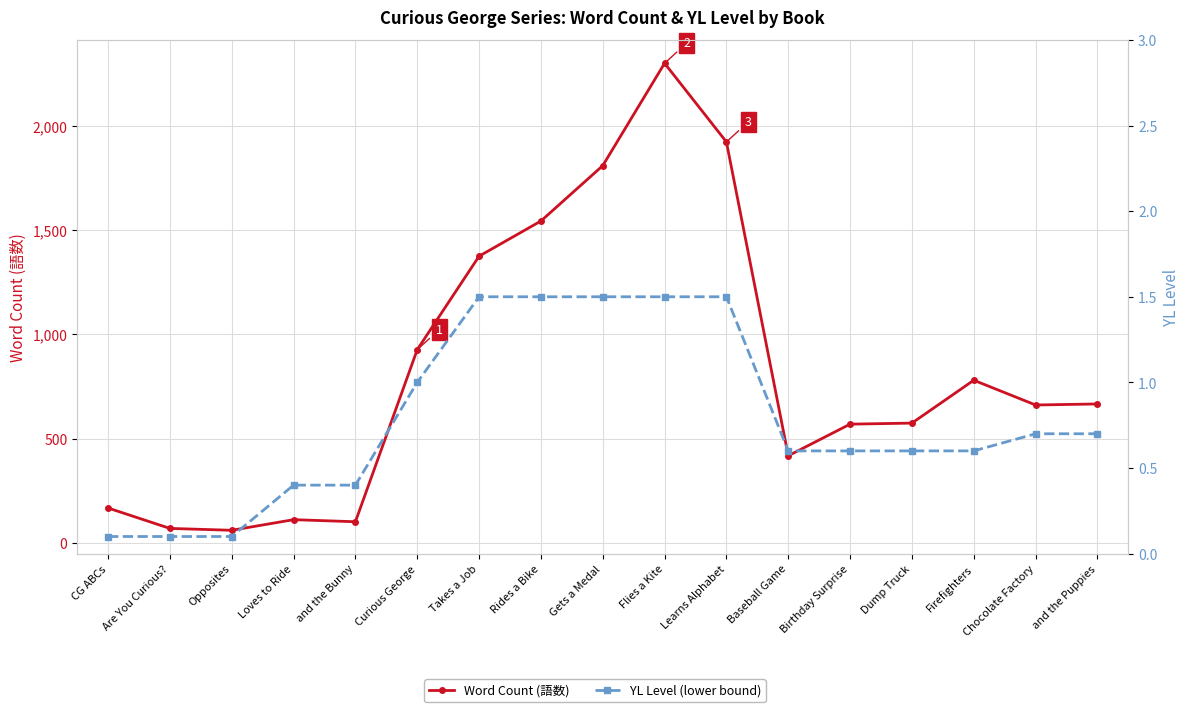

Is this an area chart (filled region under the line)?

No